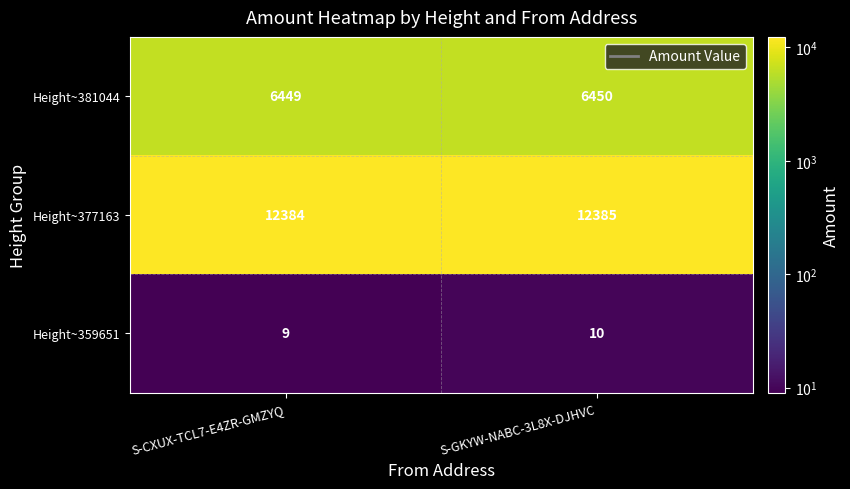

Is it true that Height~359651 equals 4 at S-GKYW-NABC-3L8X-DJHVC?

False